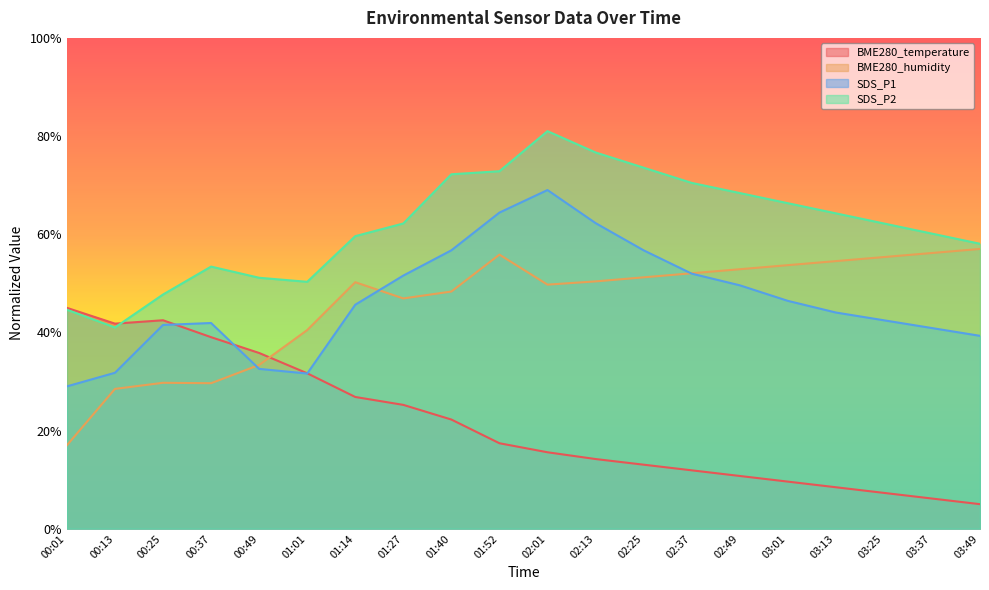

How many interior local valleys does the BME280_humidity series have?

3